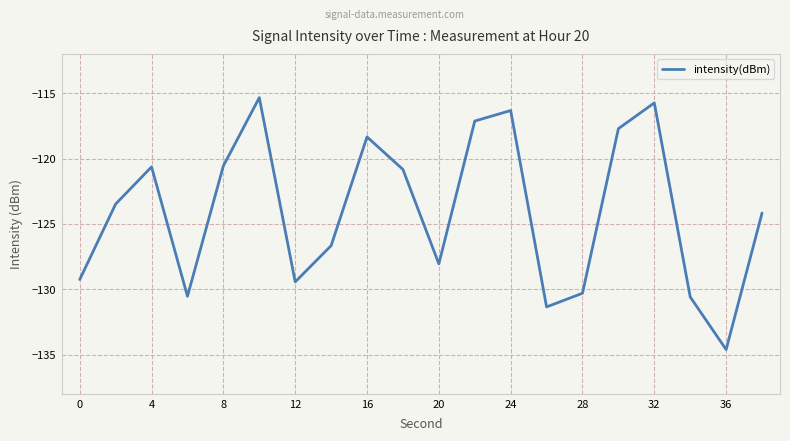

Count the number of data series in this chart.

1